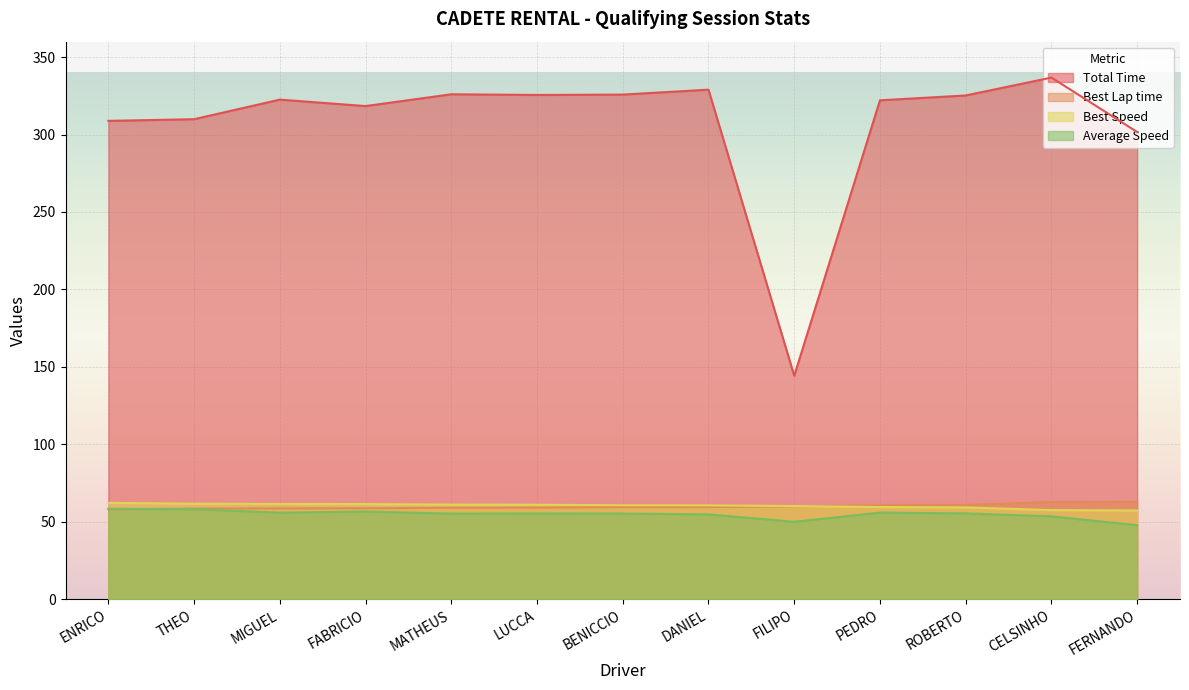

Reading left to right, list all the values displayed in this chart.

Total Time: ENRICO=308.9	THEO=309.9	MIGUEL=322.6	FABRICIO=318.4	MATHEUS=326.0	LUCCA=325.6	BENICCIO=325.8	DANIEL=329.0	FILIPO=144.2	PEDRO=322.1	ROBERTO=325.2	CELSINHO=336.8	FERNANDO=301.7
Best Lap time: ENRICO=57.9	THEO=58.4	MIGUEL=58.6	FABRICIO=58.7	MATHEUS=59.0	LUCCA=59.1	BENICCIO=59.4	DANIEL=59.5	FILIPO=59.9	PEDRO=60.6	ROBERTO=60.8	CELSINHO=62.6	FERNANDO=62.9
Best Speed: ENRICO=62.2	THEO=61.6	MIGUEL=61.5	FABRICIO=61.4	MATHEUS=61.0	LUCCA=60.9	BENICCIO=60.6	DANIEL=60.5	FILIPO=60.1	PEDRO=59.5	ROBERTO=59.2	CELSINHO=57.5	FERNANDO=57.2
Average Speed: ENRICO=58.3	THEO=58.1	MIGUEL=55.8	FABRICIO=56.5	MATHEUS=55.2	LUCCA=55.3	BENICCIO=55.2	DANIEL=54.7	FILIPO=49.9	PEDRO=55.9	ROBERTO=55.3	CELSINHO=53.4	FERNANDO=47.7